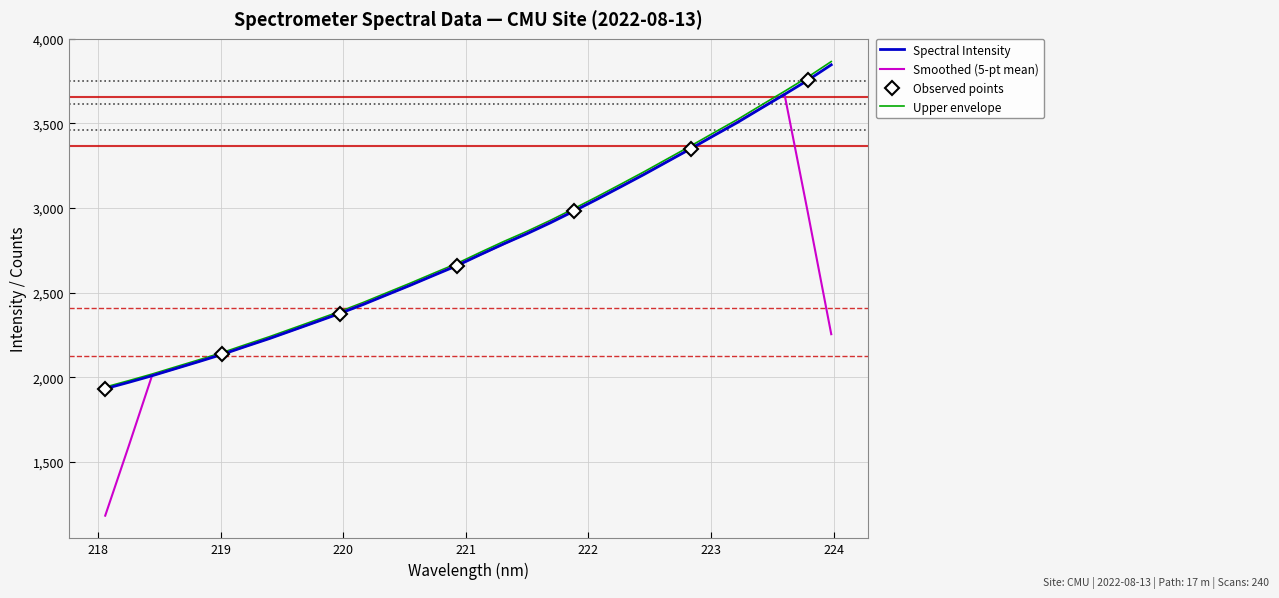

What is the label of the 5th point from the left?

218.8244